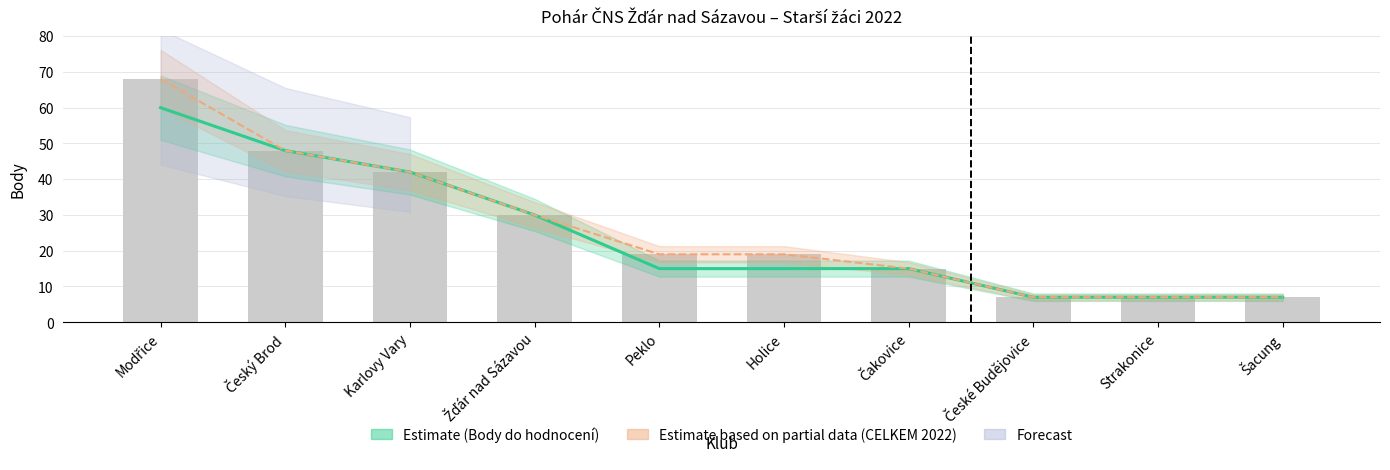

Reading left to right, what are all the values shown in this chart?

Body do hodnocení: 60	48	42	30	15	15	15	7	7	7
CELKEM pro hodnocení 2022: 68	48	42	30	19	19	15	7	7	7